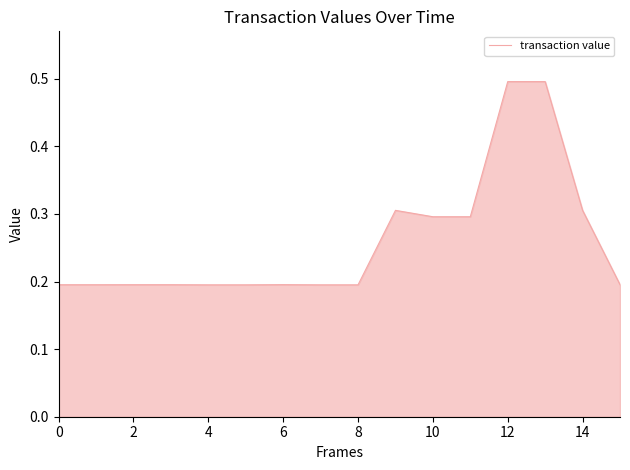

What is the maximum value shown in the chart?

0.5